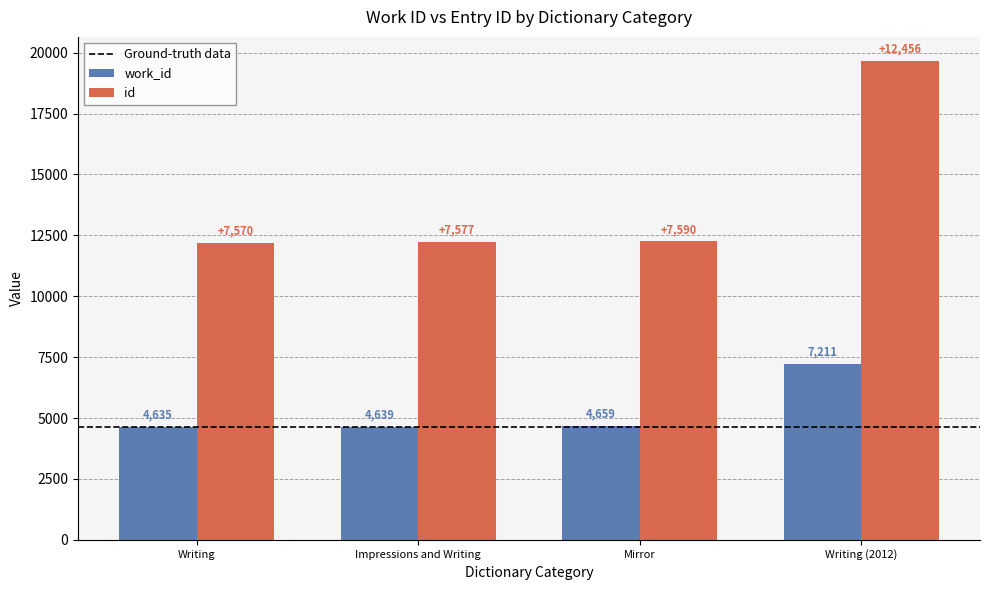

At which category is the sum across all series the highest?

Writing (2012)